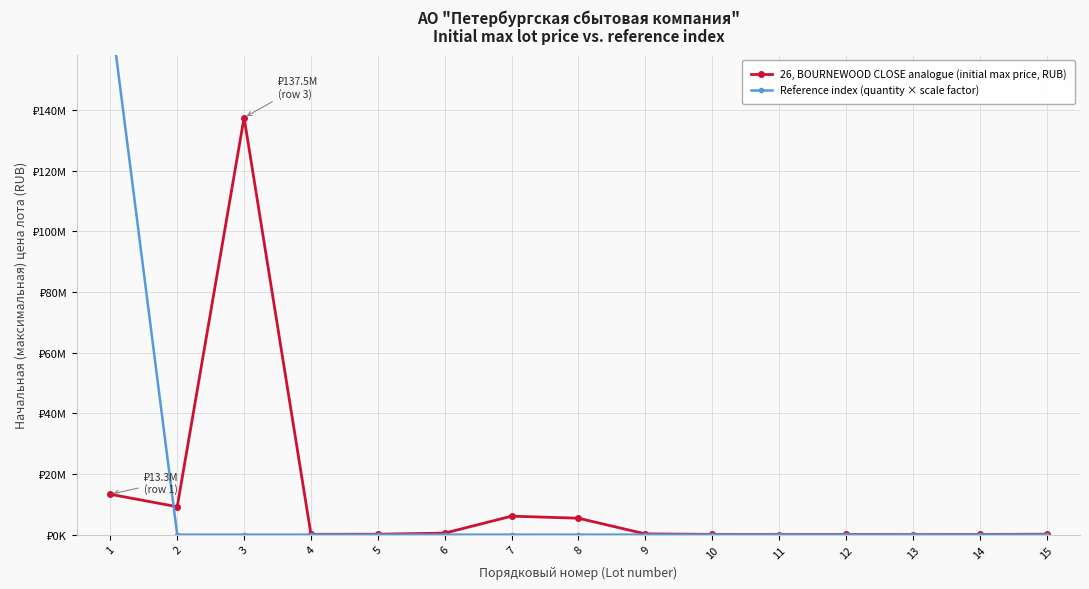

At which label is 26, BOURNEWOOD CLOSE analogue (initial max price, RUB) closest to 68762300?

1